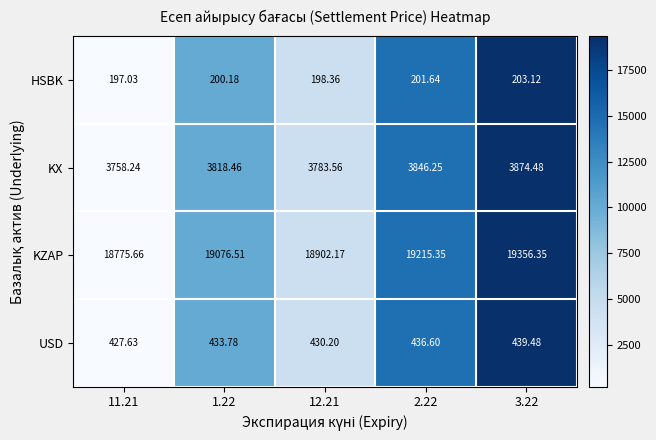

Which series has the largest total across all categories?

KZAP